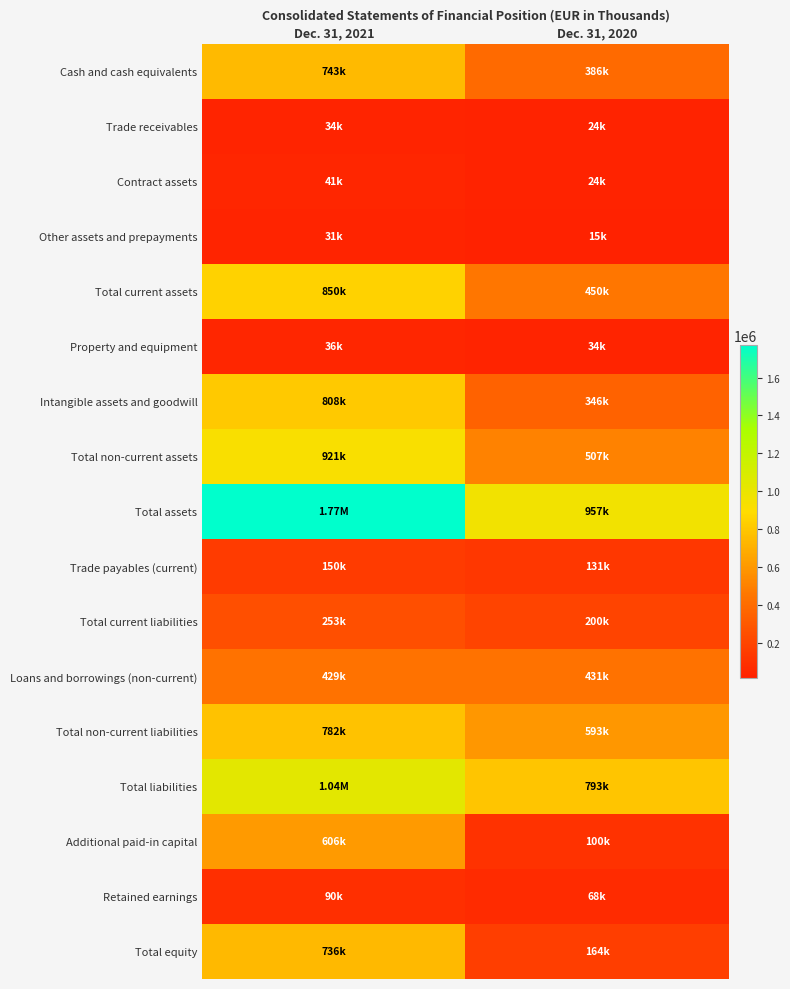

Between Dec. 31, 2021 and Dec. 31, 2020, which is larger?

Dec. 31, 2021